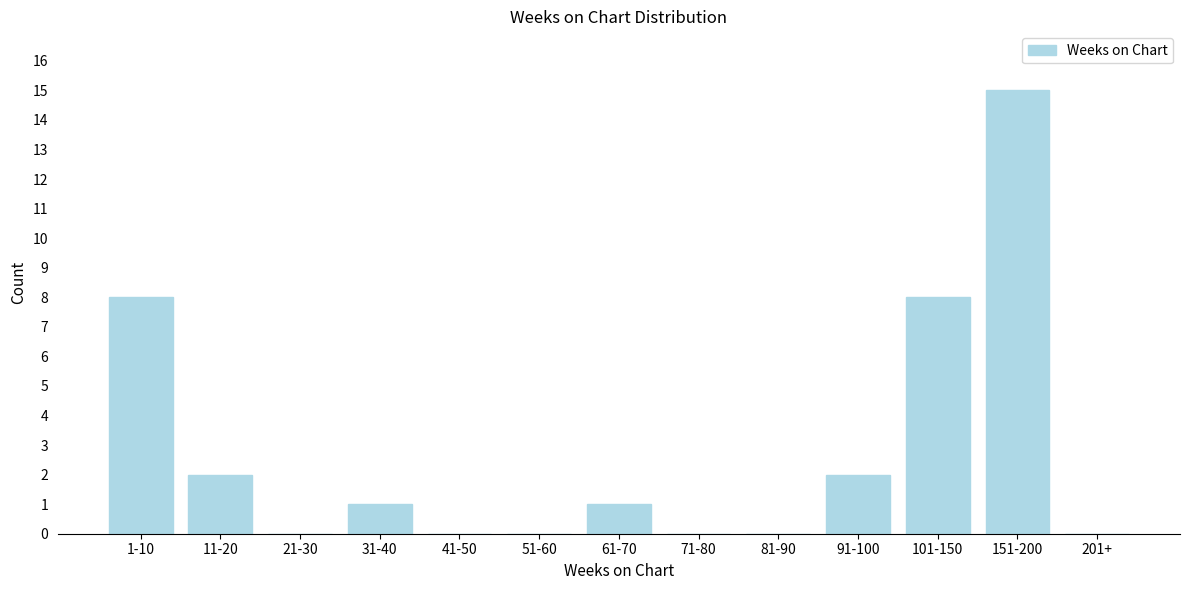

Reading left to right, what are all the values shown in this chart?

1-10=8	11-20=2	21-30=0	31-40=1	41-50=0	51-60=0	61-70=1	71-80=0	81-90=0	91-100=2	101-150=8	151-200=15	201+=0